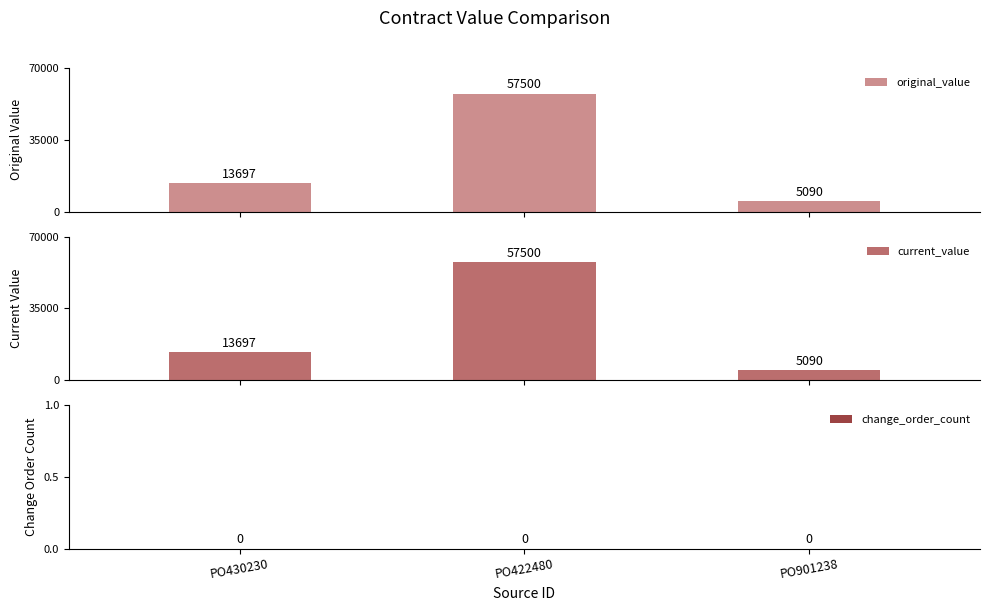

At how many categories does at least one series exceed 2488?

3